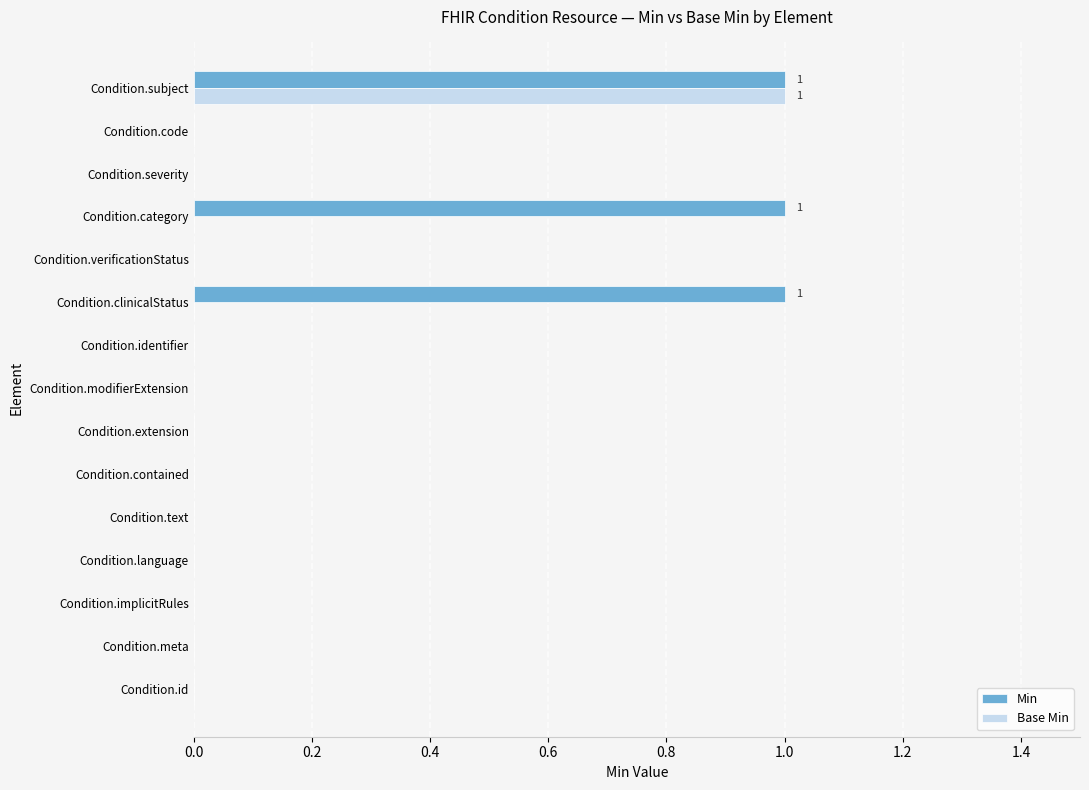

How many categories are shown in the chart?

15